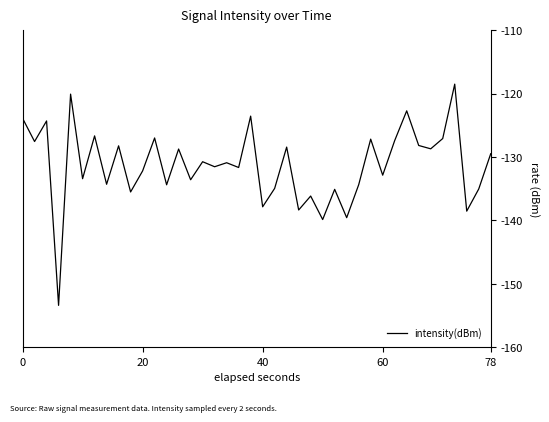

What is the average value?

-131.3